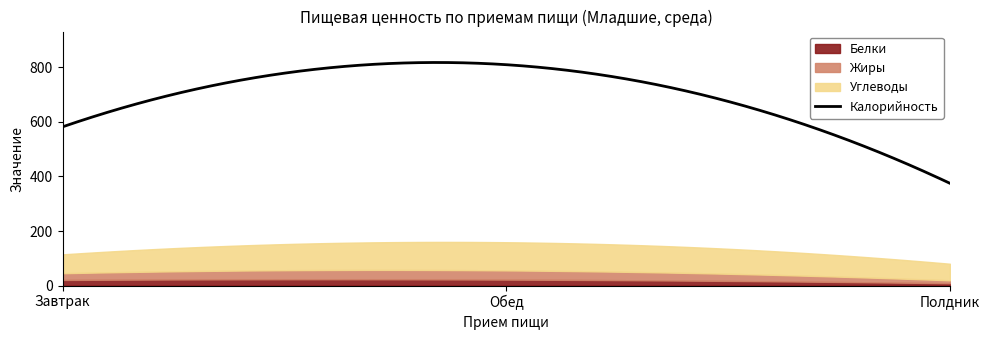

What is the difference between the Калорийность values at Полдник and Завтрак?

206.7